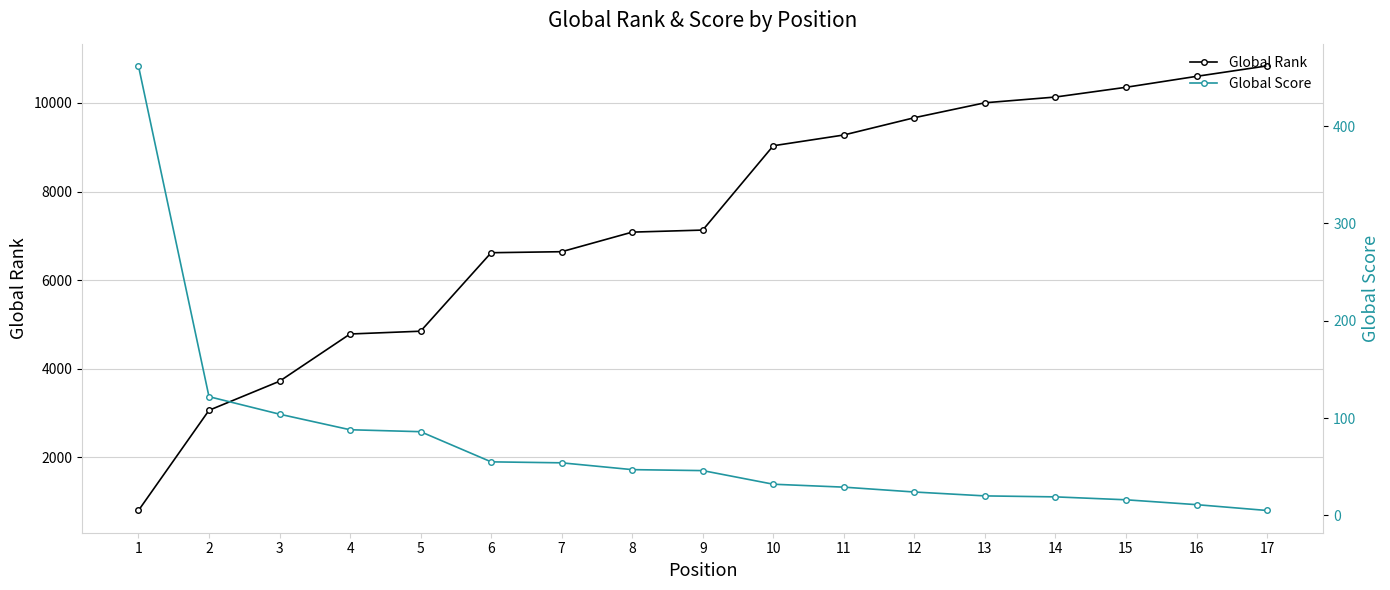

How many lines are shown in the chart?

2